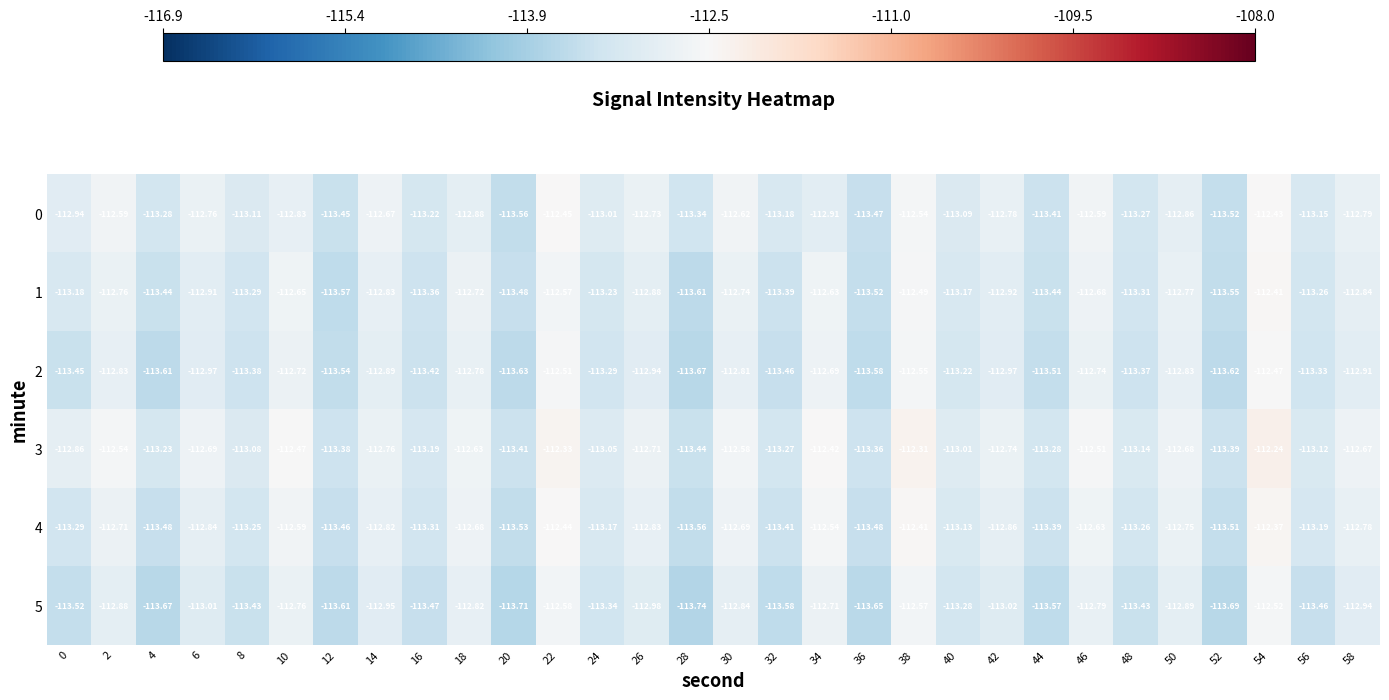

Reading left to right, transcribe all the data shown in this chart.

0: 0=-112.9	2=-112.6	4=-113.3	6=-112.8	8=-113.1	10=-112.8	12=-113.5	14=-112.7	16=-113.2	18=-112.9	20=-113.6	22=-112.5	24=-113.0	26=-112.7	28=-113.3	30=-112.6	32=-113.2	34=-112.9	36=-113.5	38=-112.5	40=-113.1	42=-112.8	44=-113.4	46=-112.6	48=-113.3	50=-112.9	52=-113.5	54=-112.4	56=-113.2	58=-112.8
1: 0=-113.2	2=-112.8	4=-113.4	6=-112.9	8=-113.3	10=-112.7	12=-113.6	14=-112.8	16=-113.4	18=-112.7	20=-113.5	22=-112.6	24=-113.2	26=-112.9	28=-113.6	30=-112.7	32=-113.4	34=-112.6	36=-113.5	38=-112.5	40=-113.2	42=-112.9	44=-113.4	46=-112.7	48=-113.3	50=-112.8	52=-113.5	54=-112.4	56=-113.3	58=-112.8
2: 0=-113.5	2=-112.8	4=-113.6	6=-113.0	8=-113.4	10=-112.7	12=-113.5	14=-112.9	16=-113.4	18=-112.8	20=-113.6	22=-112.5	24=-113.3	26=-112.9	28=-113.7	30=-112.8	32=-113.5	34=-112.7	36=-113.6	38=-112.5	40=-113.2	42=-113.0	44=-113.5	46=-112.7	48=-113.4	50=-112.8	52=-113.6	54=-112.5	56=-113.3	58=-112.9
3: 0=-112.9	2=-112.5	4=-113.2	6=-112.7	8=-113.1	10=-112.5	12=-113.4	14=-112.8	16=-113.2	18=-112.6	20=-113.4	22=-112.3	24=-113.0	26=-112.7	28=-113.4	30=-112.6	32=-113.3	34=-112.4	36=-113.4	38=-112.3	40=-113.0	42=-112.7	44=-113.3	46=-112.5	48=-113.1	50=-112.7	52=-113.4	54=-112.2	56=-113.1	58=-112.7
4: 0=-113.3	2=-112.7	4=-113.5	6=-112.8	8=-113.2	10=-112.6	12=-113.5	14=-112.8	16=-113.3	18=-112.7	20=-113.5	22=-112.4	24=-113.2	26=-112.8	28=-113.6	30=-112.7	32=-113.4	34=-112.5	36=-113.5	38=-112.4	40=-113.1	42=-112.9	44=-113.4	46=-112.6	48=-113.3	50=-112.8	52=-113.5	54=-112.4	56=-113.2	58=-112.8
5: 0=-113.5	2=-112.9	4=-113.7	6=-113.0	8=-113.4	10=-112.8	12=-113.6	14=-113.0	16=-113.5	18=-112.8	20=-113.7	22=-112.6	24=-113.3	26=-113.0	28=-113.7	30=-112.8	32=-113.6	34=-112.7	36=-113.7	38=-112.6	40=-113.3	42=-113.0	44=-113.6	46=-112.8	48=-113.4	50=-112.9	52=-113.7	54=-112.5	56=-113.5	58=-112.9